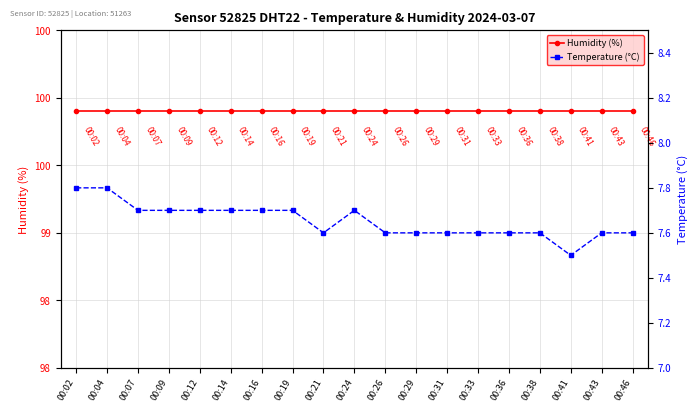

Which label corresponds to the smallest value in the chart?

00:41